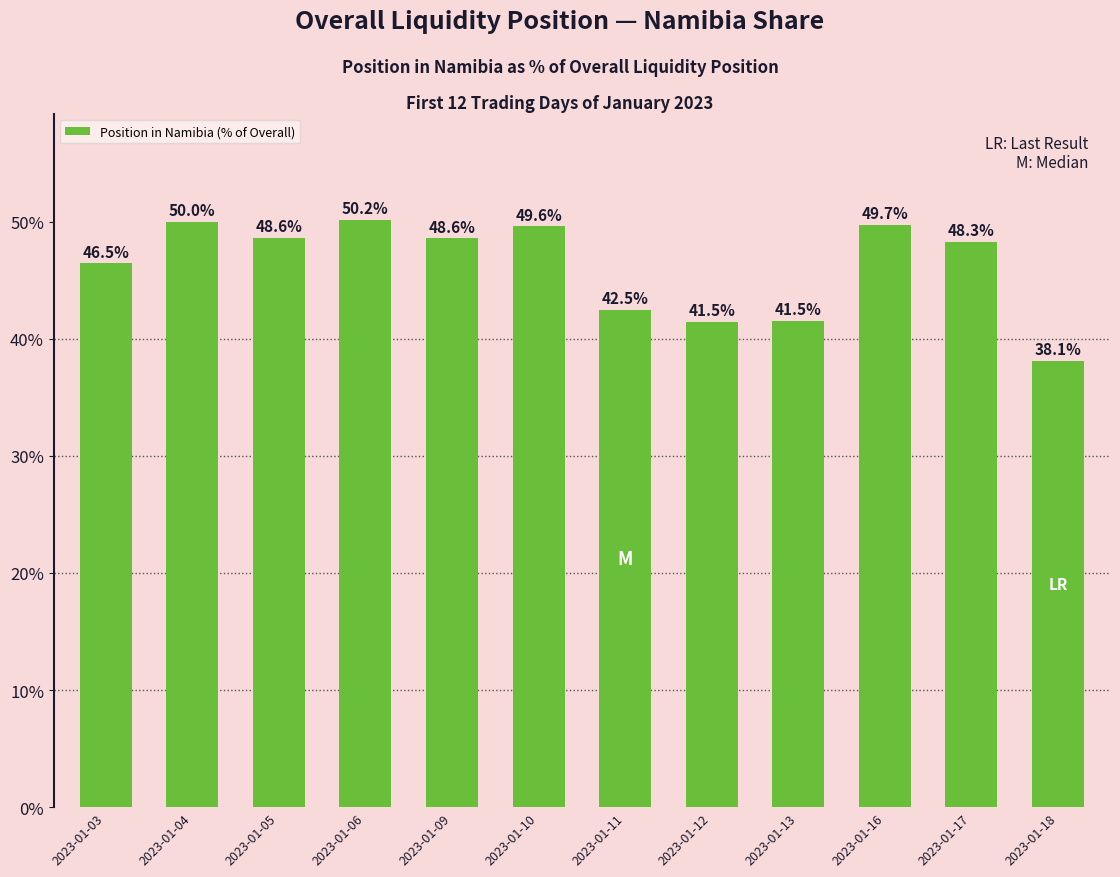

How many bars are there in total?

12